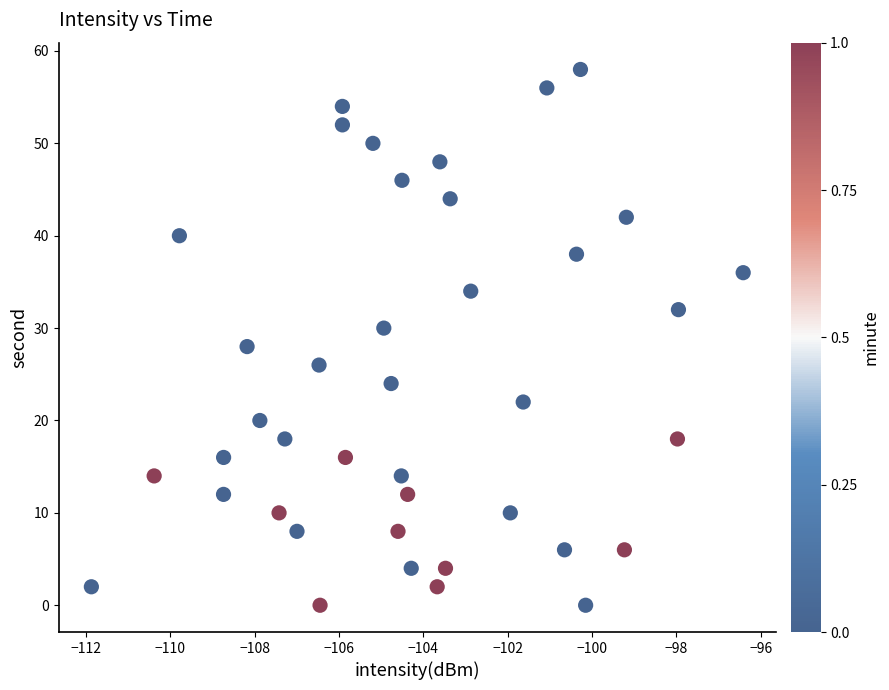

Count the number of points in this scatter plot.

40